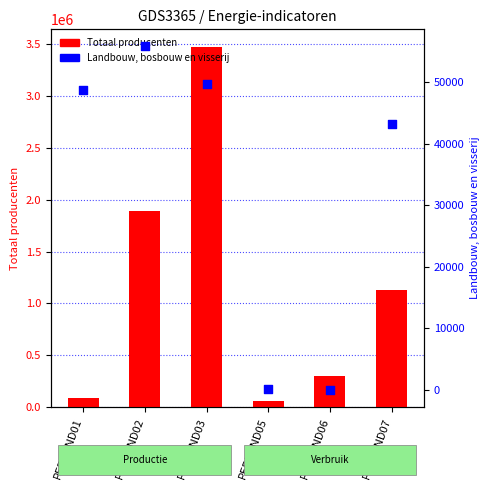

What are all the series names shown in the legend?

Totaal producenten, Landbouw, bosbouw en visserij